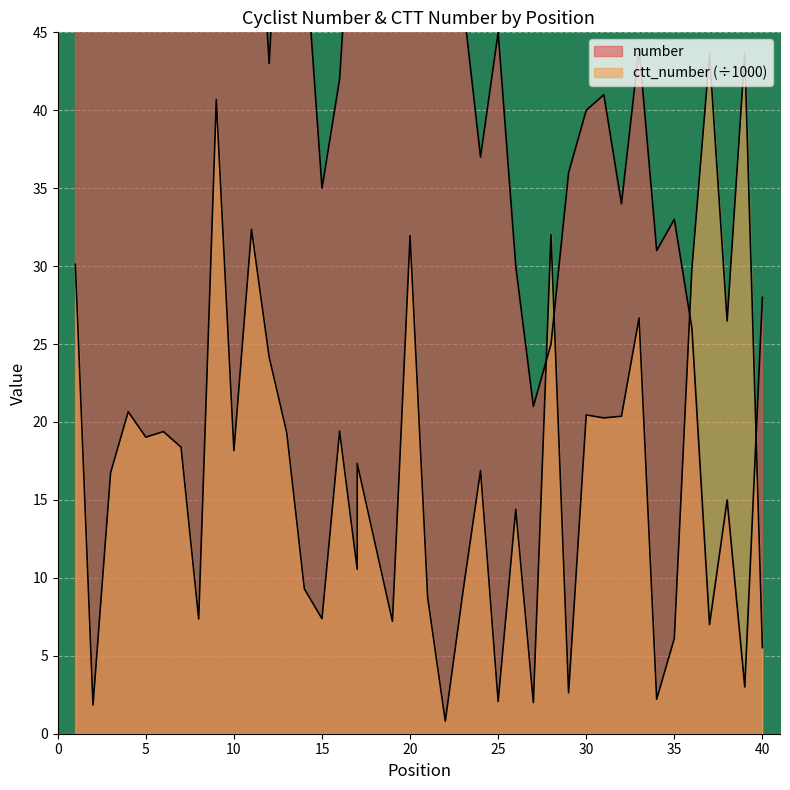

How many interior local peaks does the number series have?

12